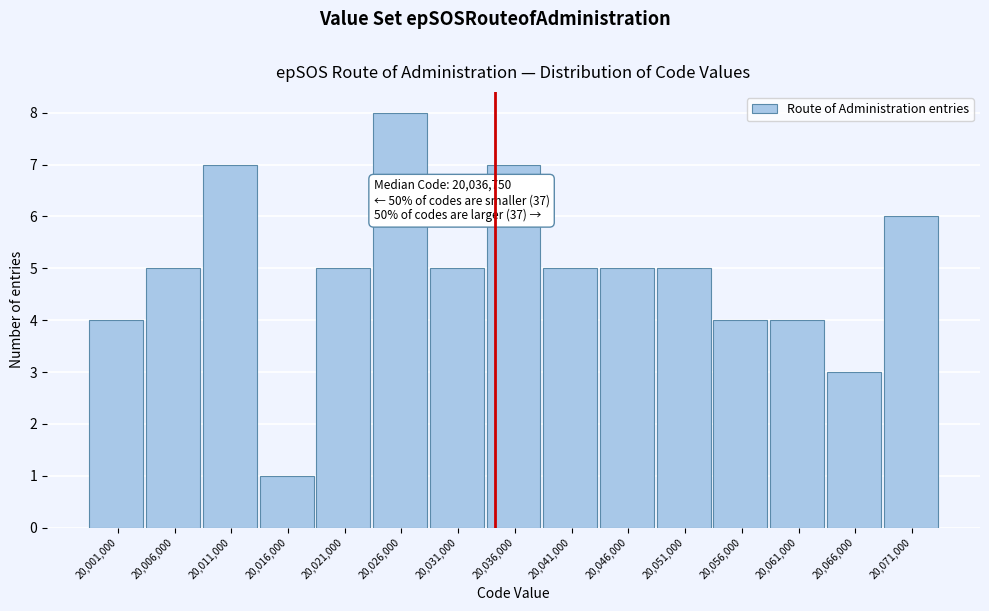

Reading left to right, list all the values displayed in this chart.

4	5	7	1	5	8	5	7	5	5	5	4	4	3	6